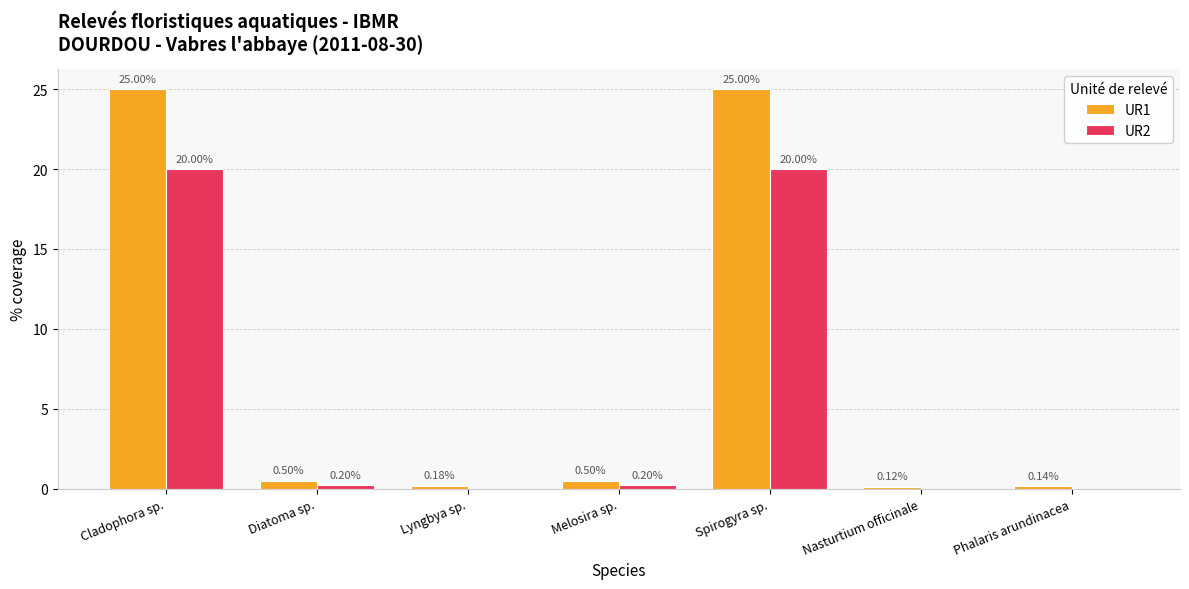

Is the value of UR2 at Diatoma sp. greater than the value of UR1 at Phalaris arundinacea?

Yes